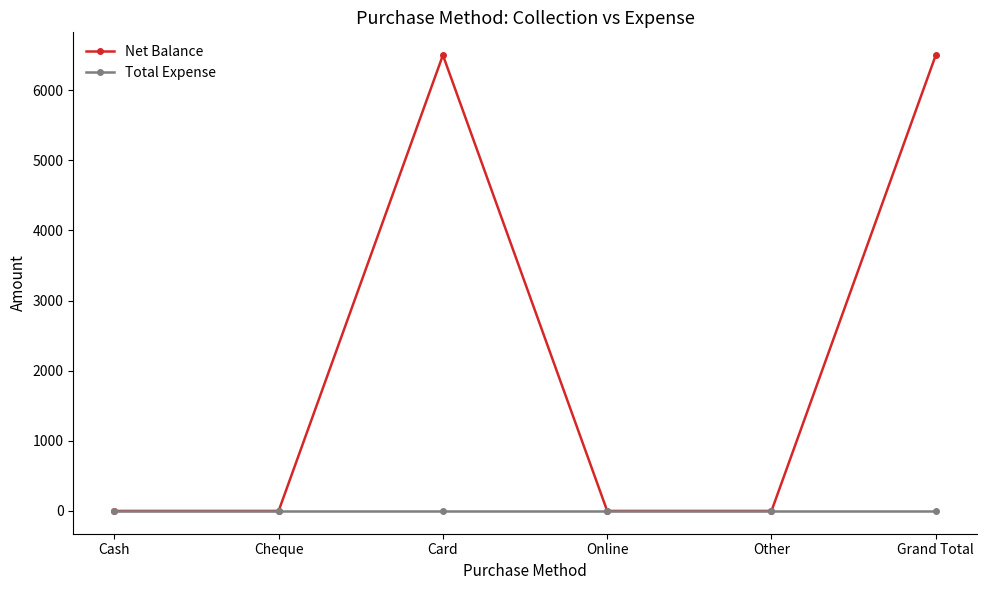

What is the label of the 1st point from the right?

Grand Total